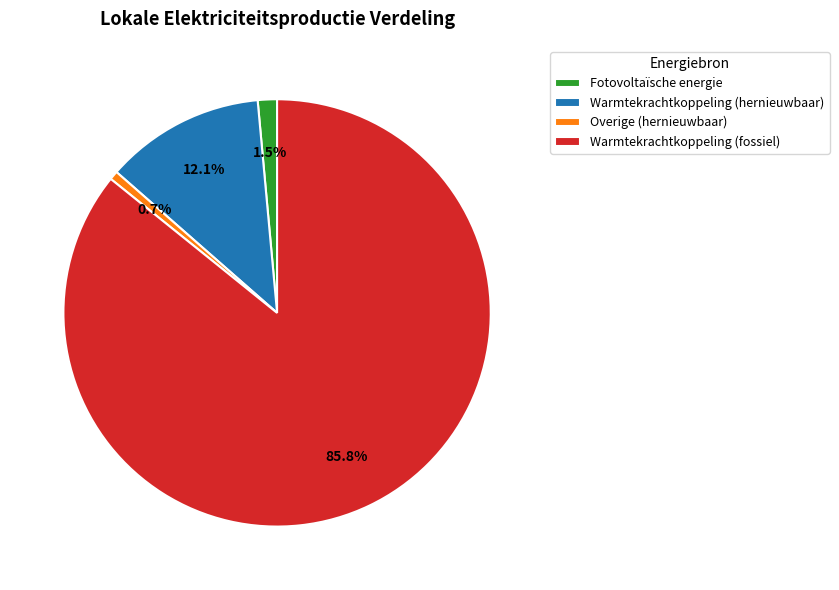

Which slice represents more than half of the pie?

Warmtekrachtkoppeling (fossiel)